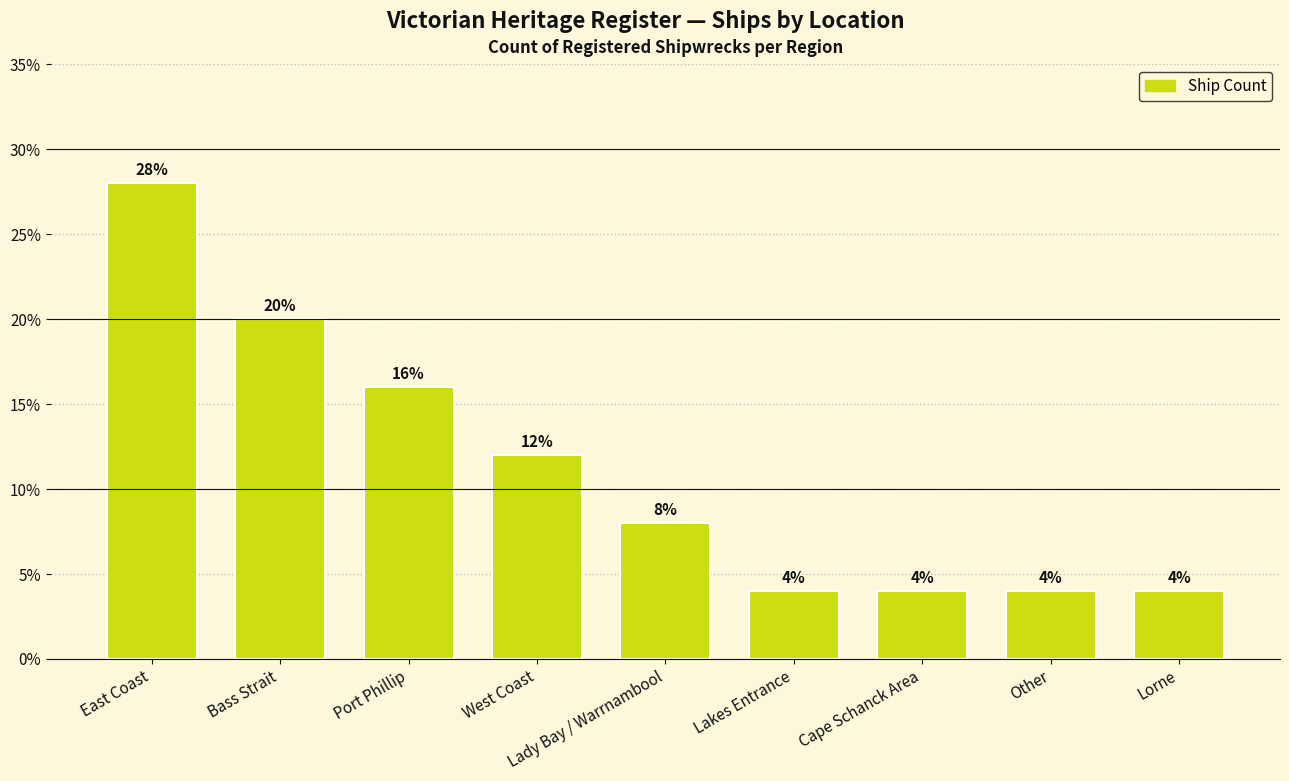

Approximately how many times larger is the value at West Coast compared to Lorne?

3.0